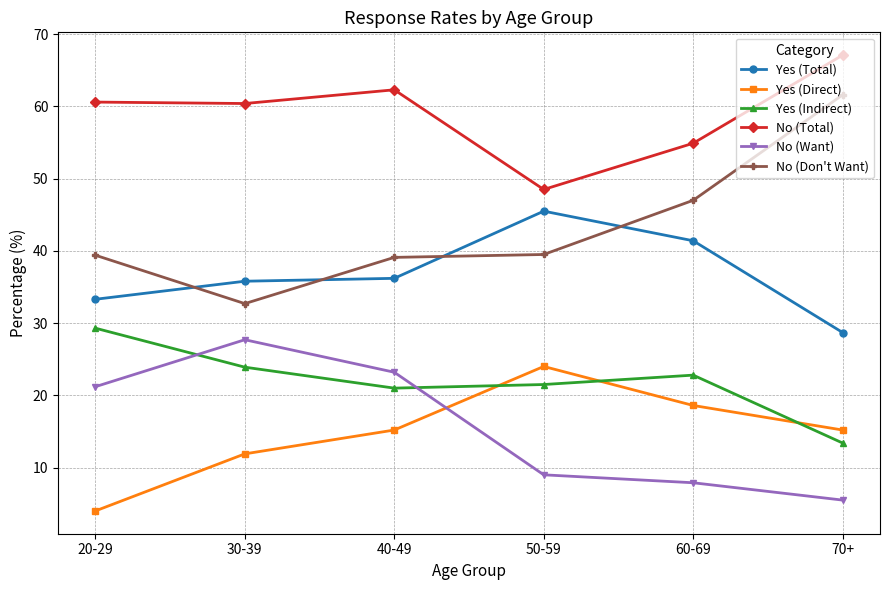

How many data points does each series have?

6